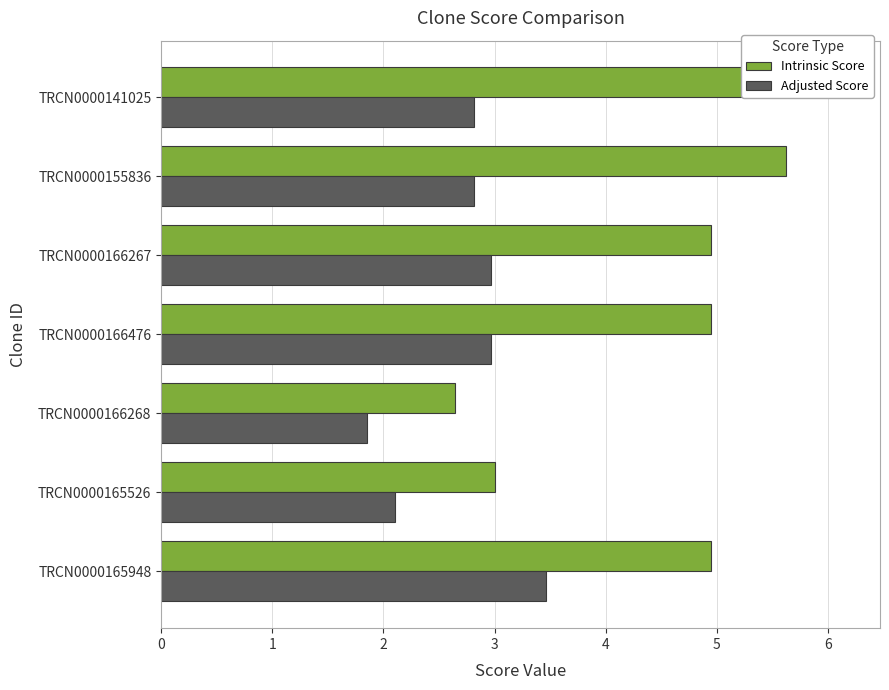

What is the sum of the Adjusted Score values at TRCN0000166476 and TRCN0000166267?

5.9